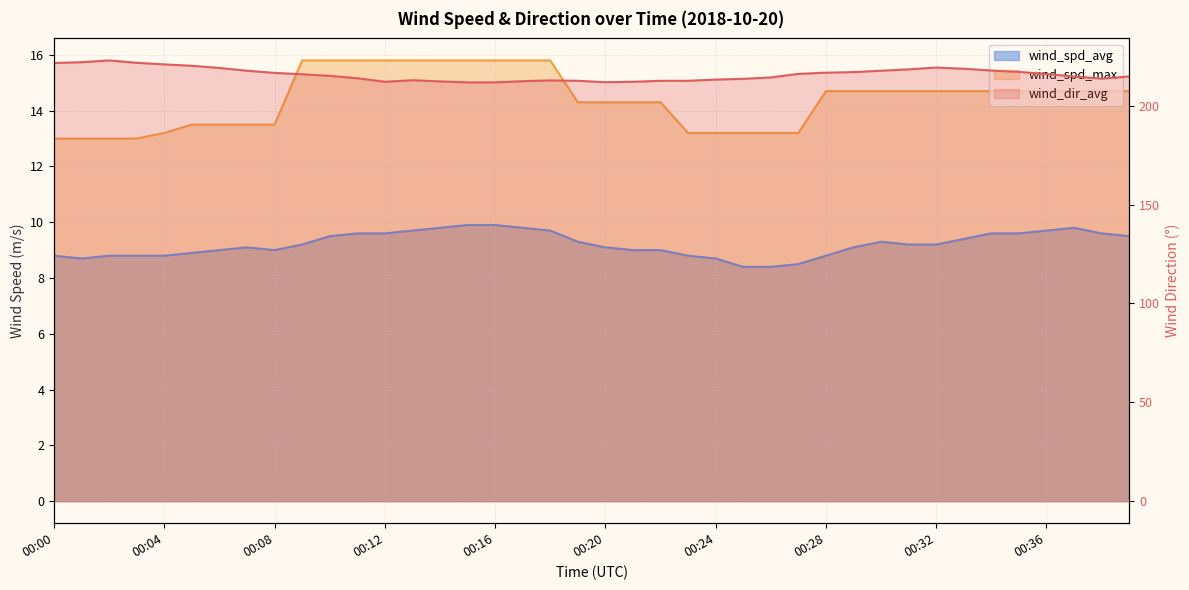

True or false: wind_dir_avg and wind_spd_avg intersect in this chart.

False